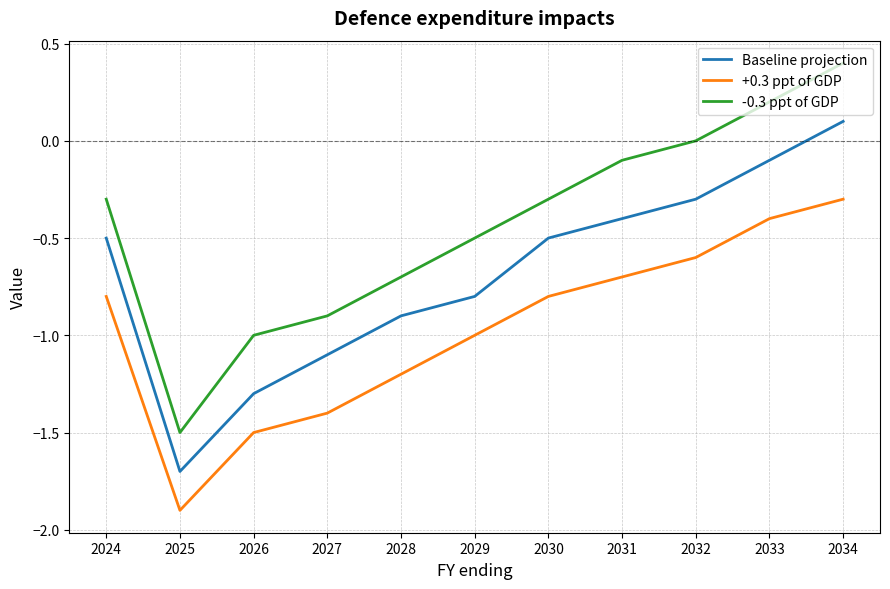

Is this an area chart (filled region under the line)?

No